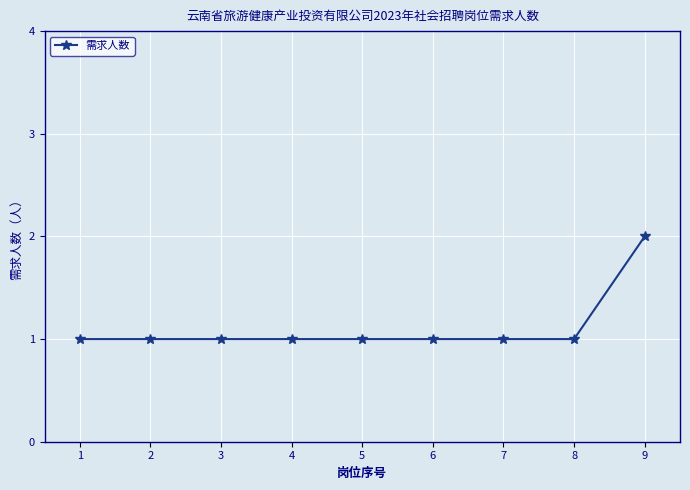

Which label corresponds to the largest value in the chart?

9